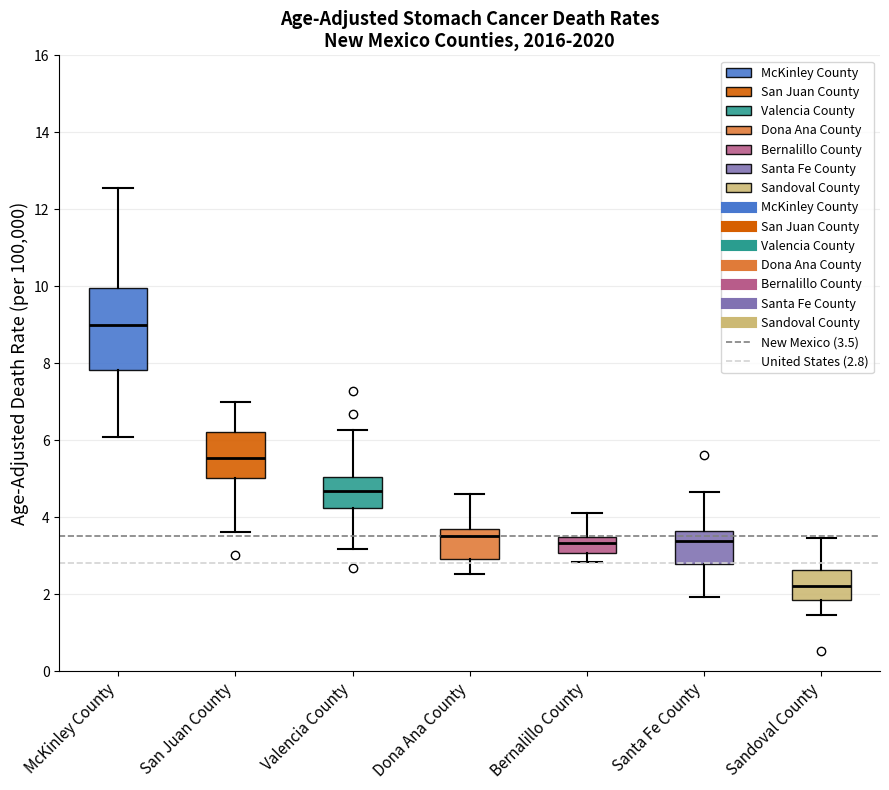

Which box is the tallest, from its lower edge to its upper edge?

McKinley County